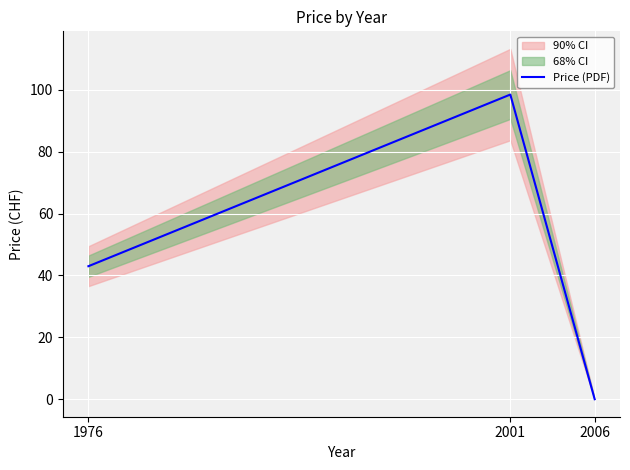

The value at 1976 is 11.0. True or false?

False